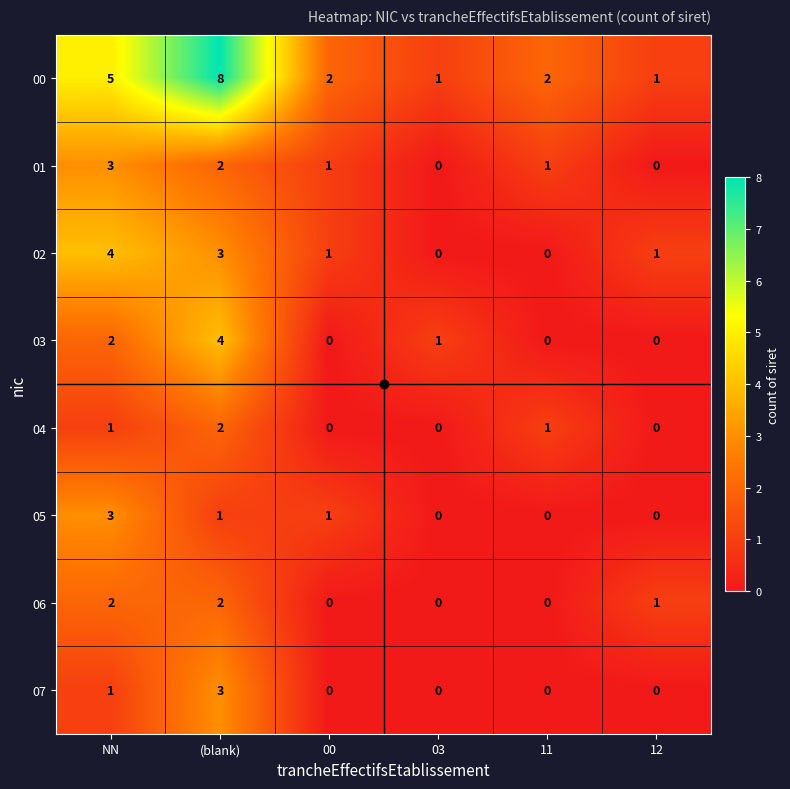

True or false: 05 has a value of 0 at 03.

True